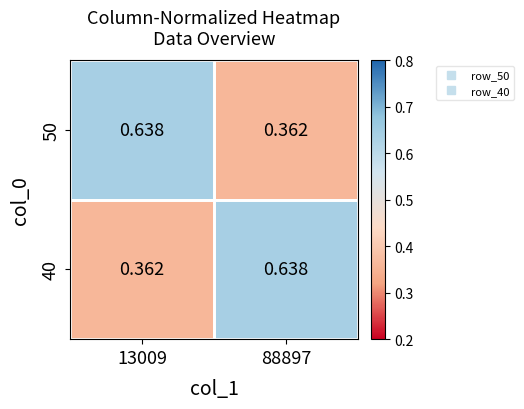

Is the value of 40 at 13009 greater than the value of 50 at 13009?

No